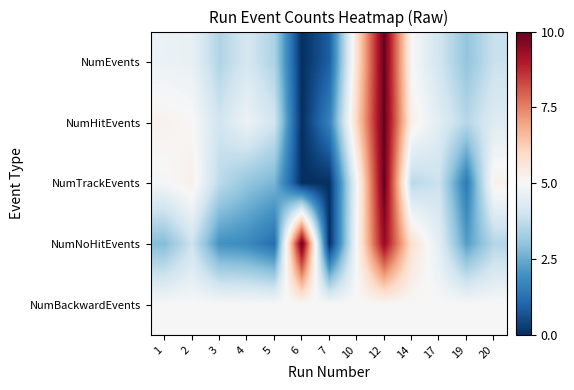

Reading right to left, list all the values displayed in this chart.

NumEvents: 20=3.9	19=3.0	17=4.0	14=5.0	12=10.0	10=5.7	7=0.9	6=0.0	5=3.4	4=4.2	3=3.5	2=4.6	1=4.7
NumHitEvents: 20=4.4	19=3.6	17=4.4	14=5.3	12=10.0	10=6.1	7=1.6	6=0.0	5=4.1	4=4.7	3=4.1	2=5.0	1=5.2
NumTrackEvents: 20=5.2	19=1.5	17=3.9	14=3.6	12=10.0	10=4.9	7=0.0	6=0.0	5=2.7	4=3.0	3=3.7	2=5.3	1=4.9
NumNoHitEvents: 20=3.5	19=2.2	17=4.5	14=5.8	12=9.4	10=5.0	7=0.0	6=10.0	5=1.2	4=1.8	3=2.0	2=4.0	1=2.8
NumBackwardEvents: 20=5.0	19=5.0	17=5.0	14=5.0	12=5.0	10=5.0	7=5.0	6=5.0	5=5.0	4=5.0	3=5.0	2=5.0	1=5.0